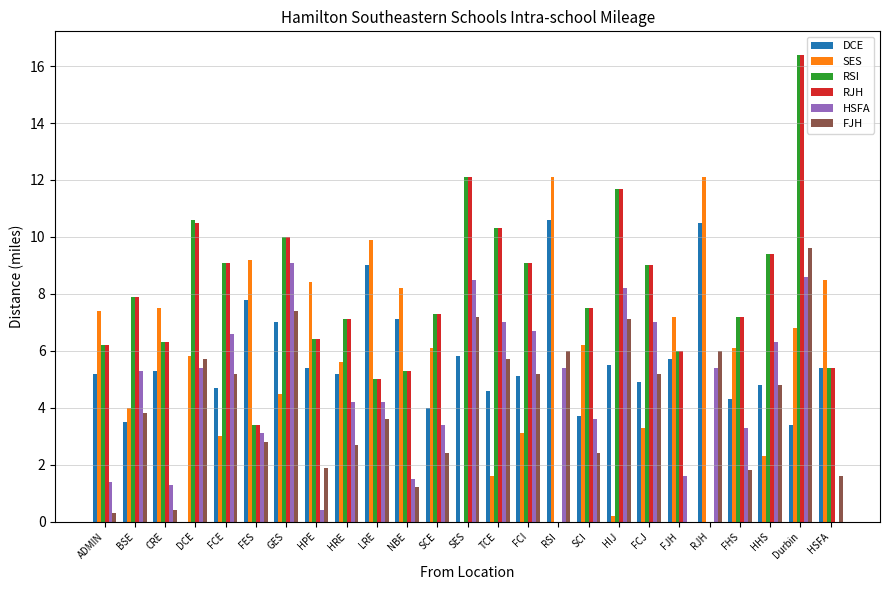

Which series changed the most between HPE and FCJ?

HSFA